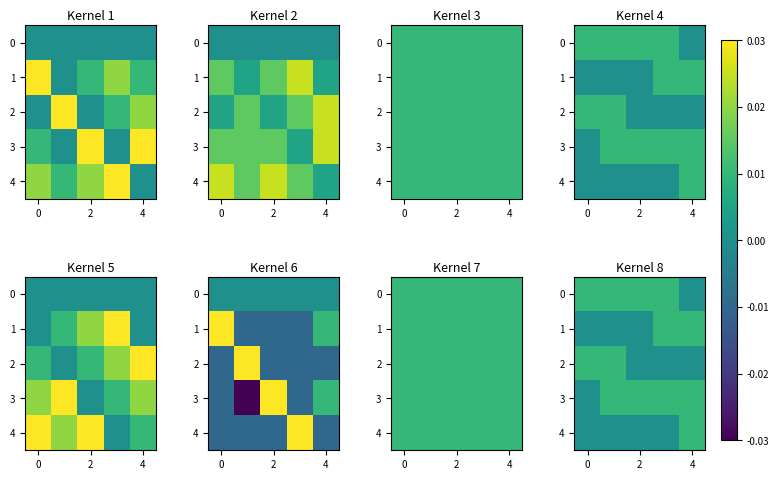

How many row_2 values are between 0 and 1?

5